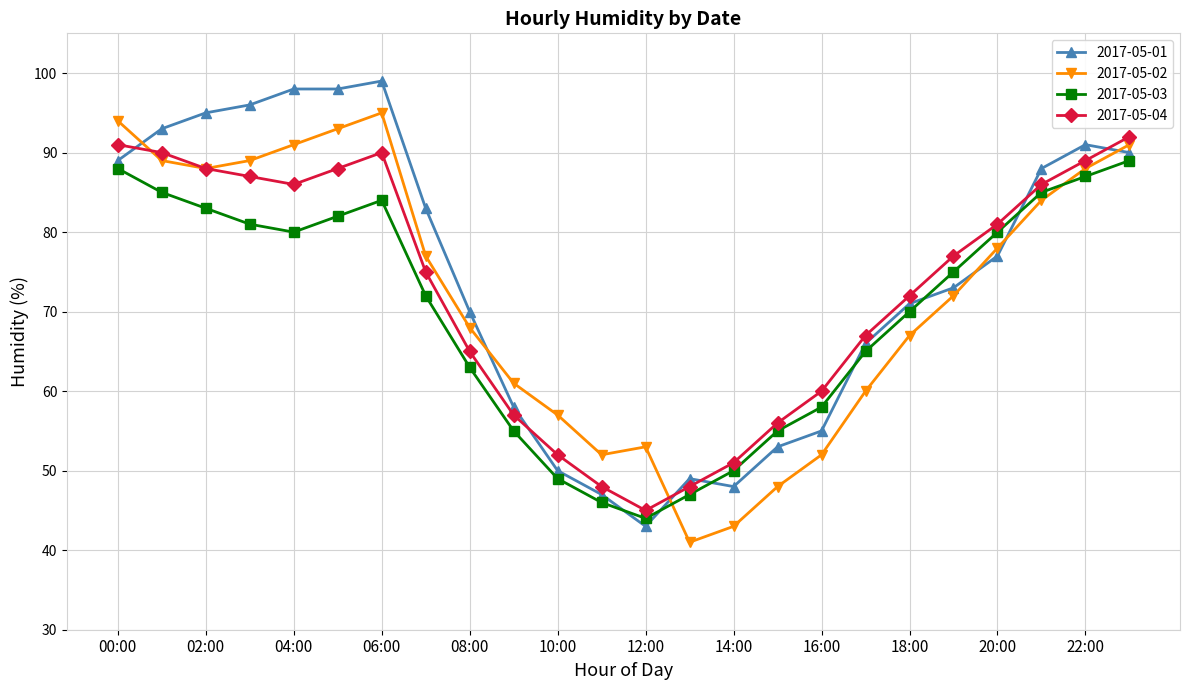

What is the minimum value for 2017-05-01?

43